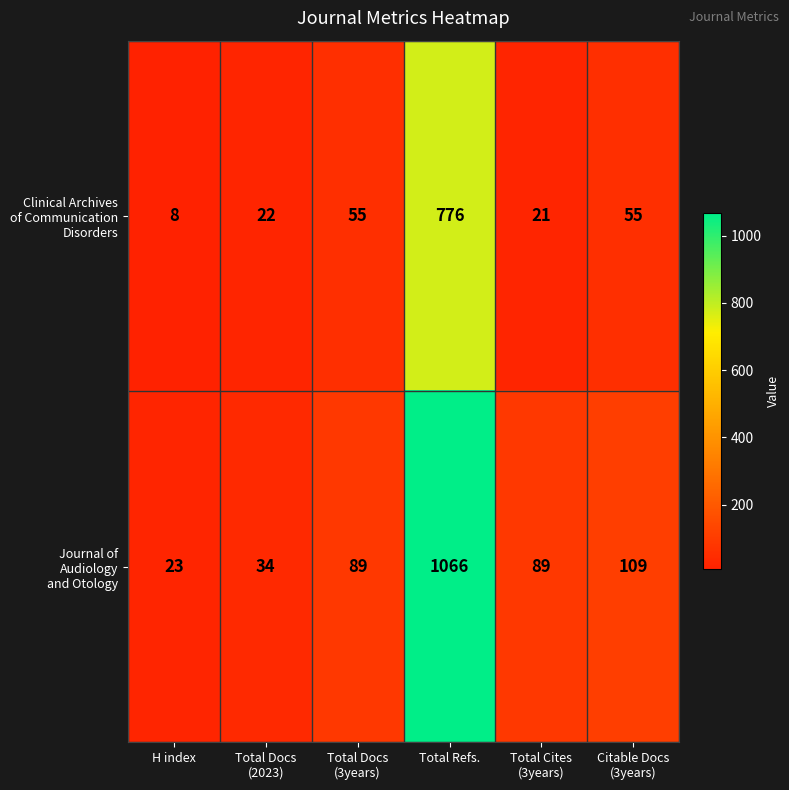

What is the minimum value shown in the chart?

8